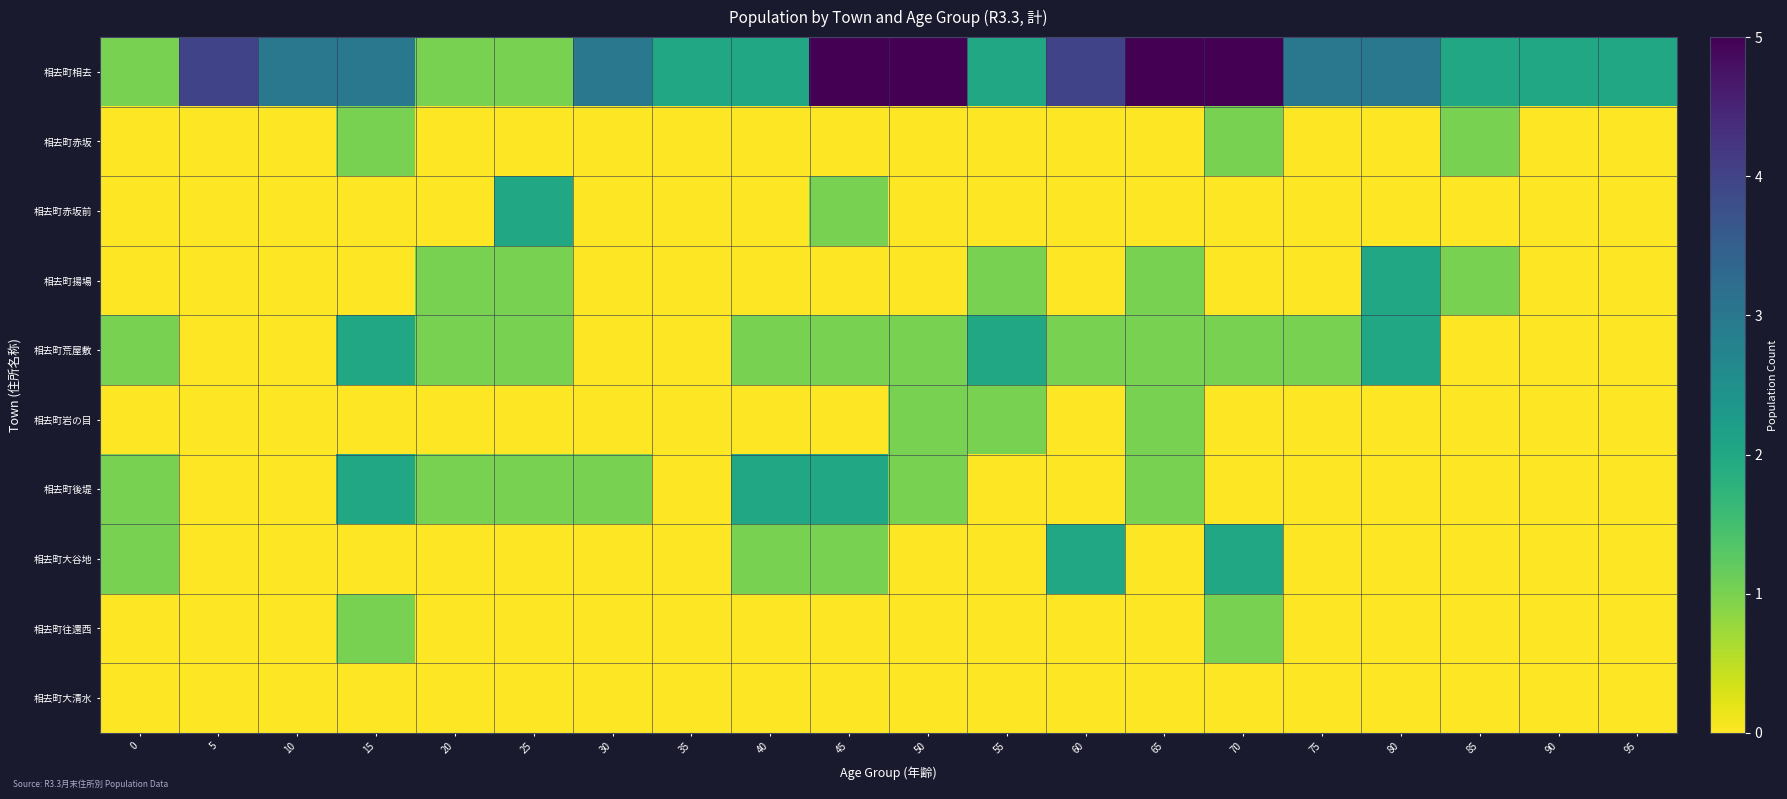

What is the spread (max minus min) of values at 80?

3